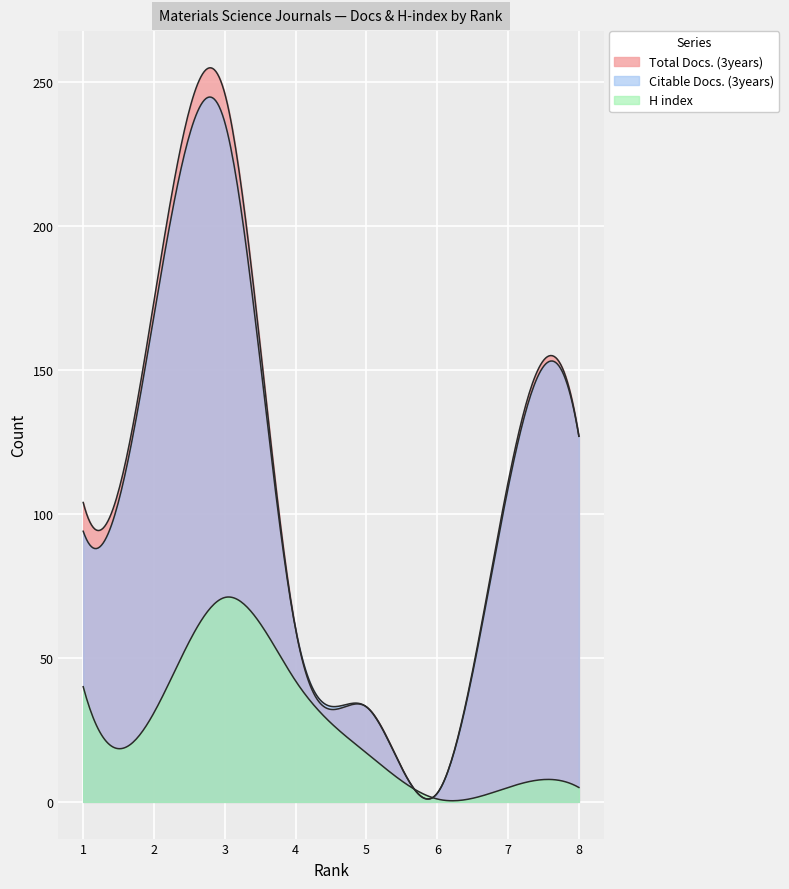

In Citable Docs. (3years), how many points are lower than both neighbors (excluding endpoints)?

1